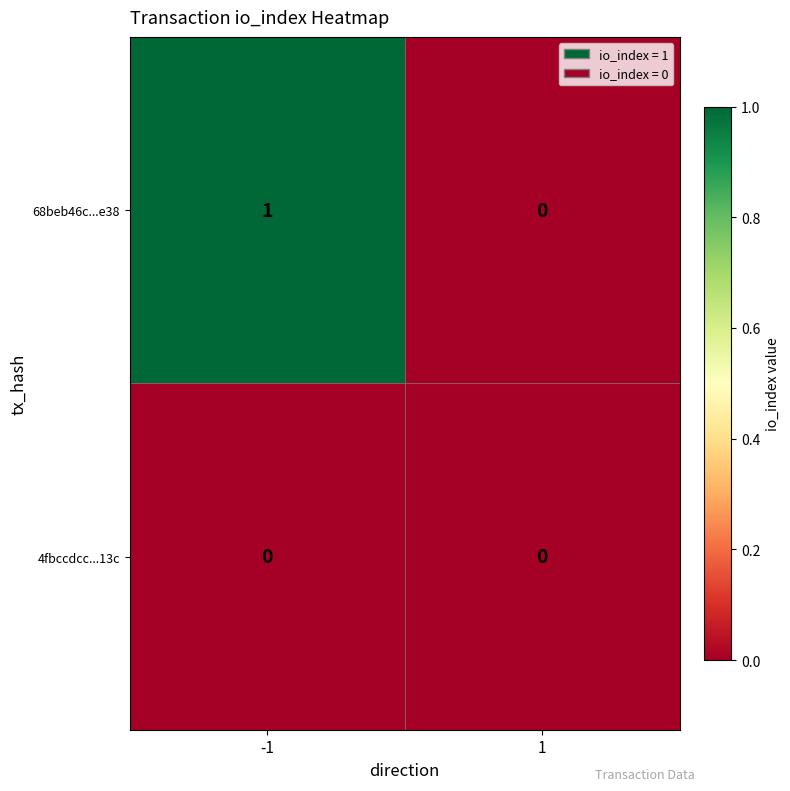

The 4fbccdcc...13c series shows 0 at -1. True or false?

True